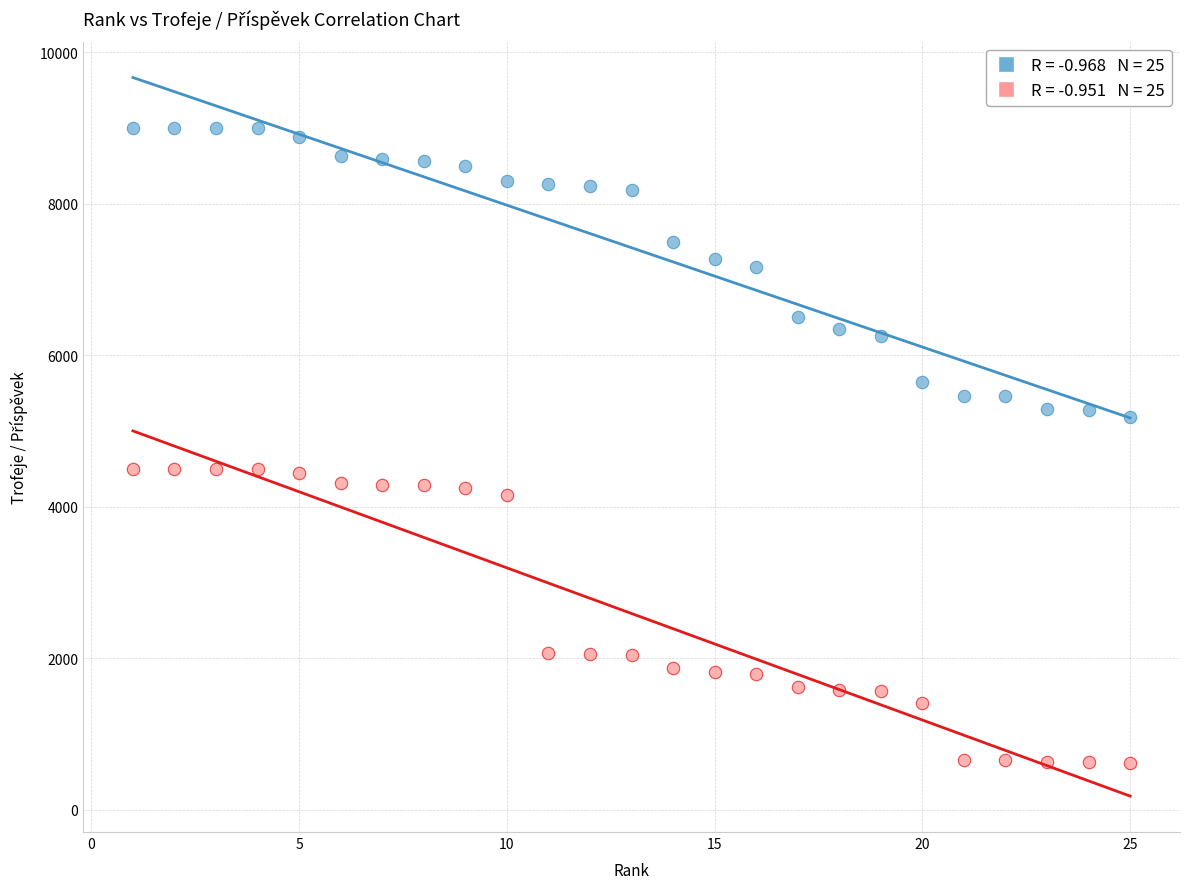

Across all data points, what is the range of X values (max minus min)?

24